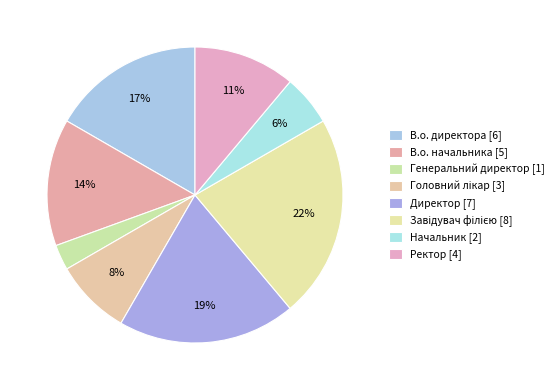

Count the number of slices in the pie.

8